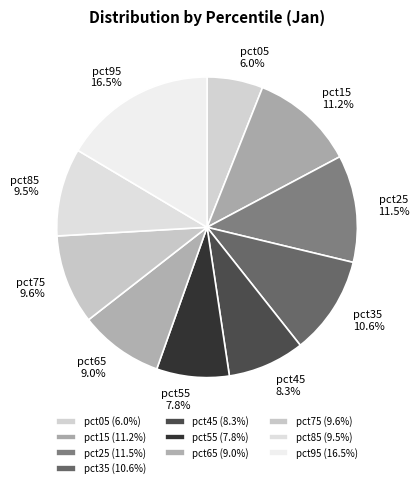

The pct65 slice represents 2% of the pie. True or false?

False